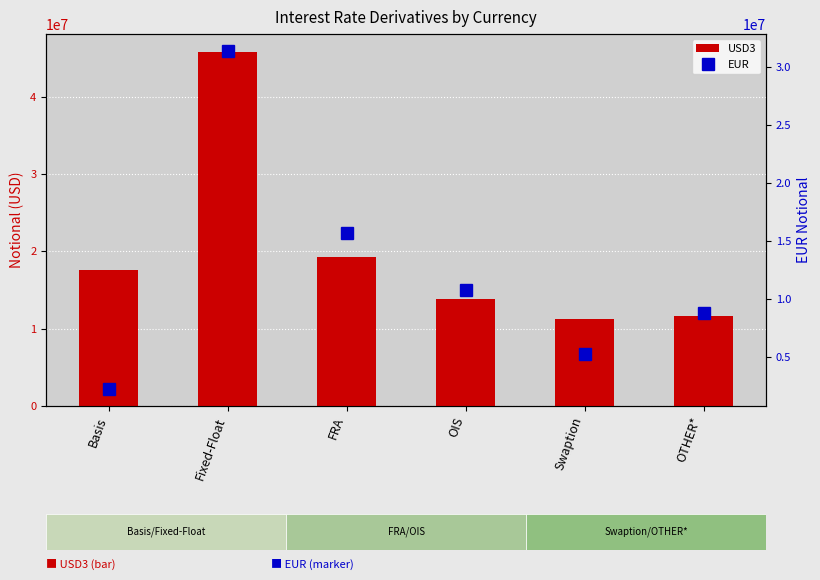

What is the minimum value for EUR?

2263569